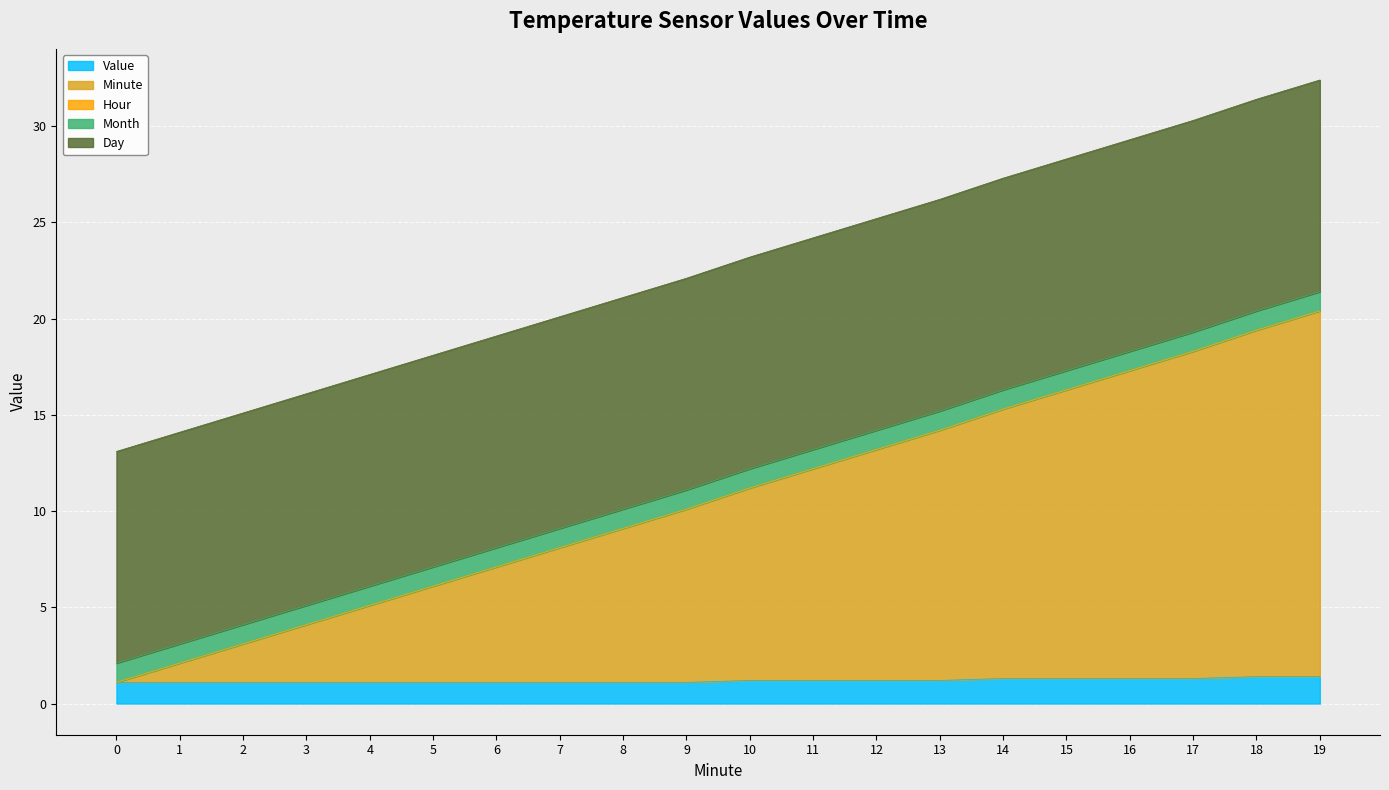

True or false: Value and Hour intersect in this chart.

False